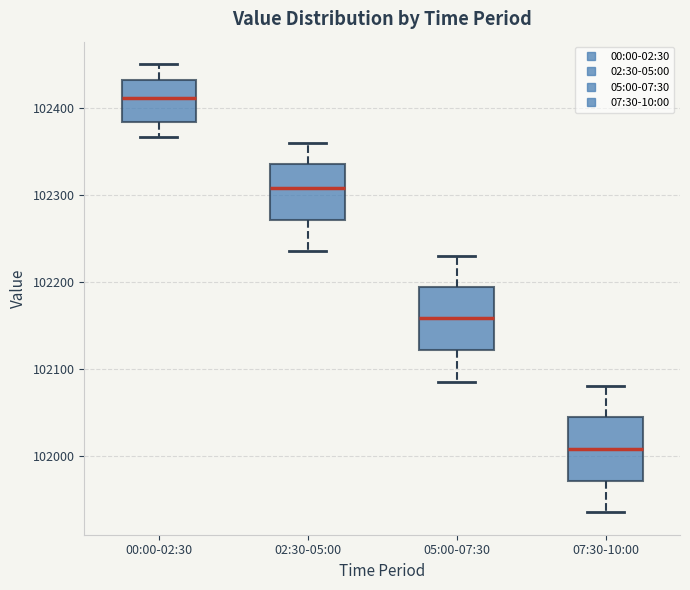

Reading left to right, transcribe this box plot: for each box, give where its median line is, the range the box spans, and where its two whiskers end, as read against the y-axis. The values are not printed on the chart, so give them approximately, as read against the axis.

00:00-02:30: median 102410, box 102380 to 102430, whiskers 102370 to 102450
02:30-05:00: median 102310, box 102270 to 102340, whiskers 102240 to 102360
05:00-07:30: median 102160, box 102120 to 102190, whiskers 102090 to 102230
07:30-10:00: median 102010, box 101970 to 102040, whiskers 101940 to 102080